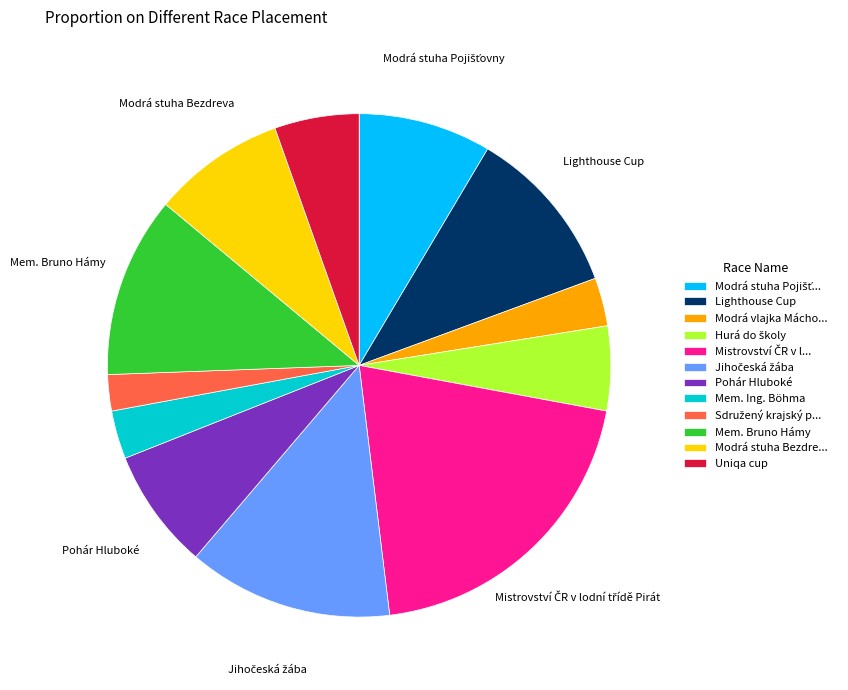

How many slices are in this pie chart?

12